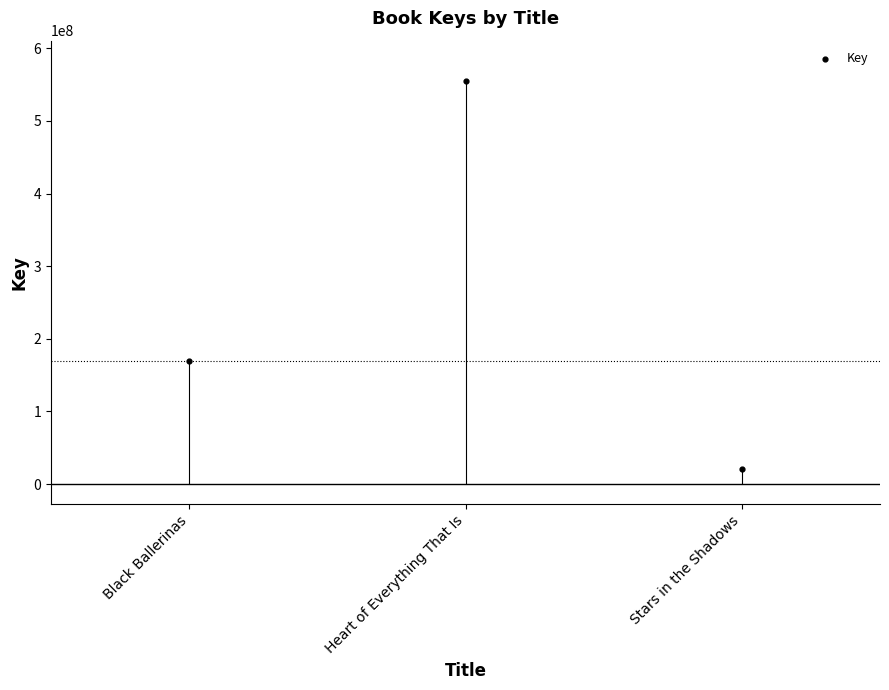

What Y value in the scatter plot is closest to 288037210?

169709475